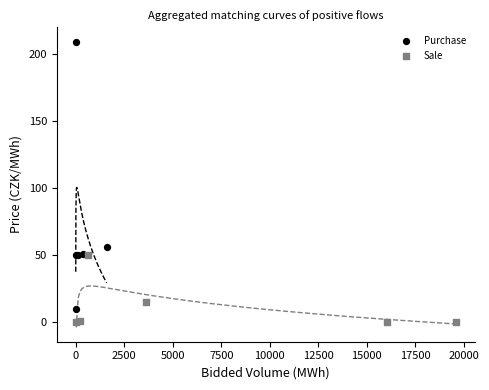

Which series contains the lowest Y value?

Sale